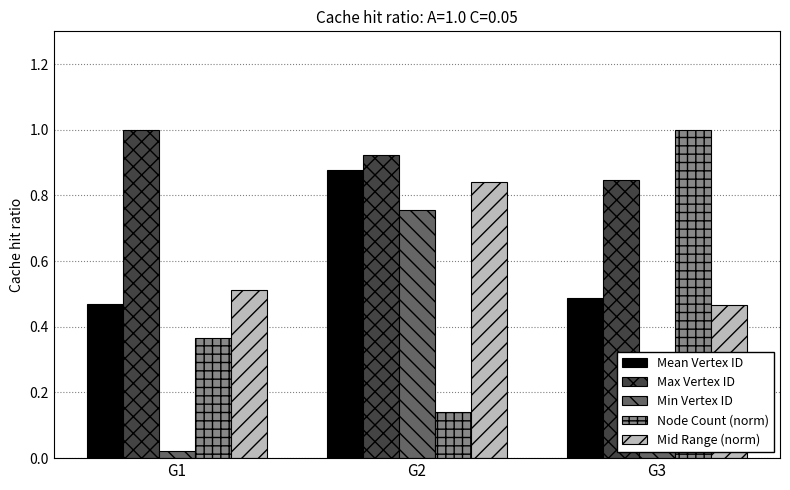

At G1, list the series in order from largest to smallest.

Max Vertex ID, Mid Range (norm), Mean Vertex ID, Node Count (norm), Min Vertex ID